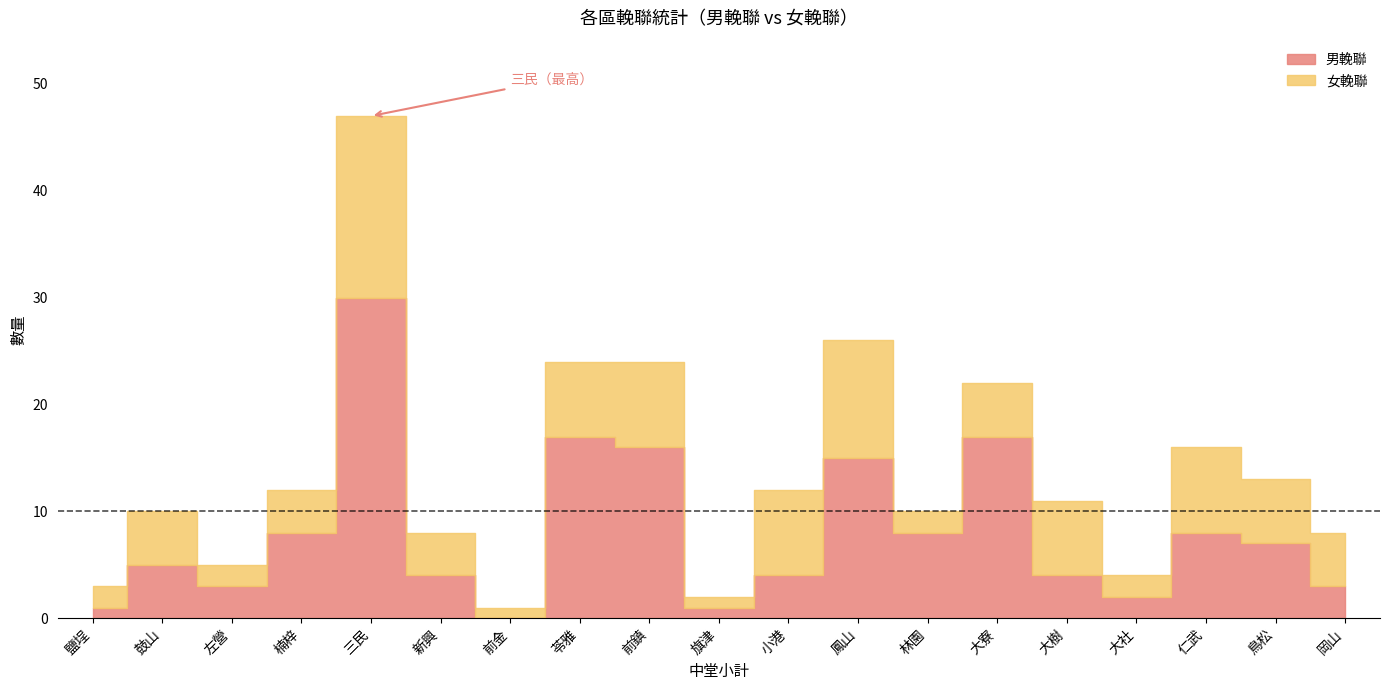

Reading left to right, extract all data points from this chart.

男輓聯: 1	5	3	8	30	4	0	17	16	1	4	15	8	17	4	2	8	7	3
女輓聯: 2	5	2	4	17	4	1	7	8	1	8	11	2	5	7	2	8	6	5